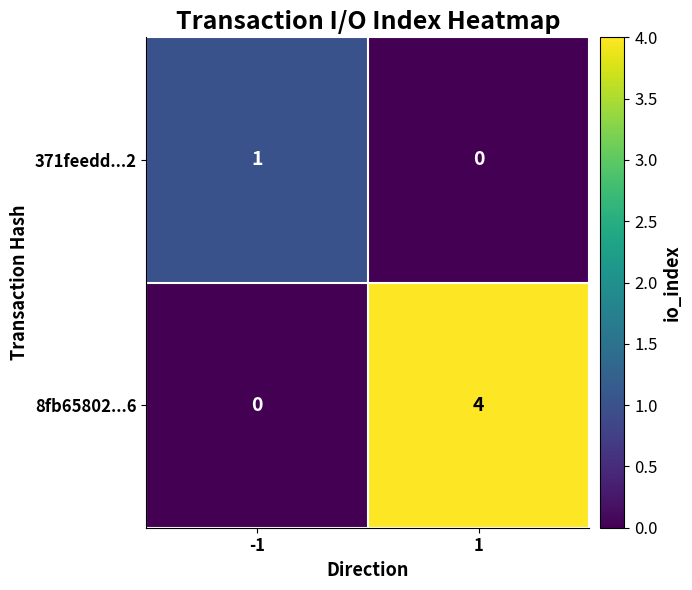

List the series in order of their peak value, lowest first.

371feedd...2, 8fb65802...6